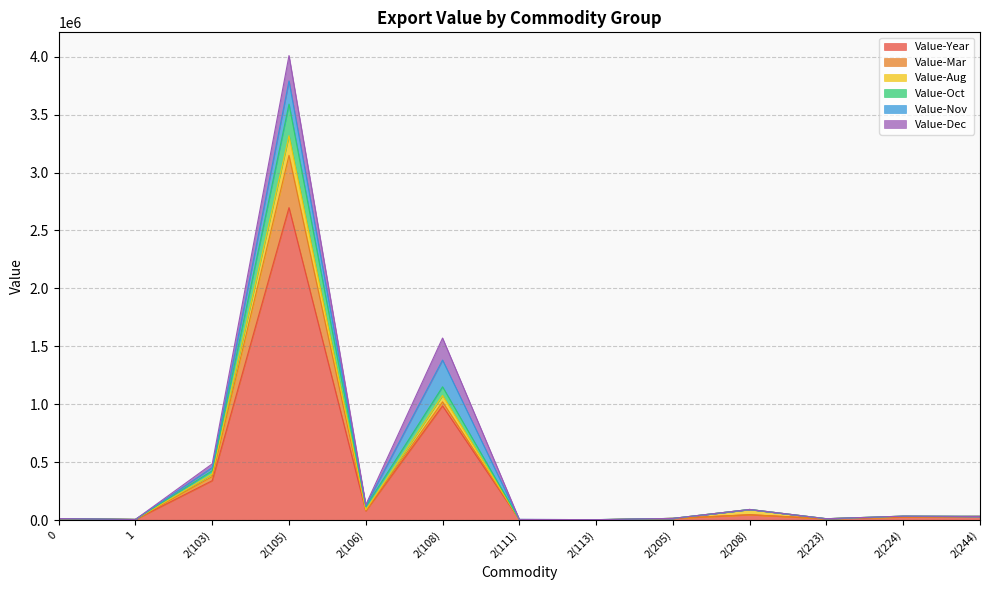

Where is the first local maximum for Value-Aug?

2(105)